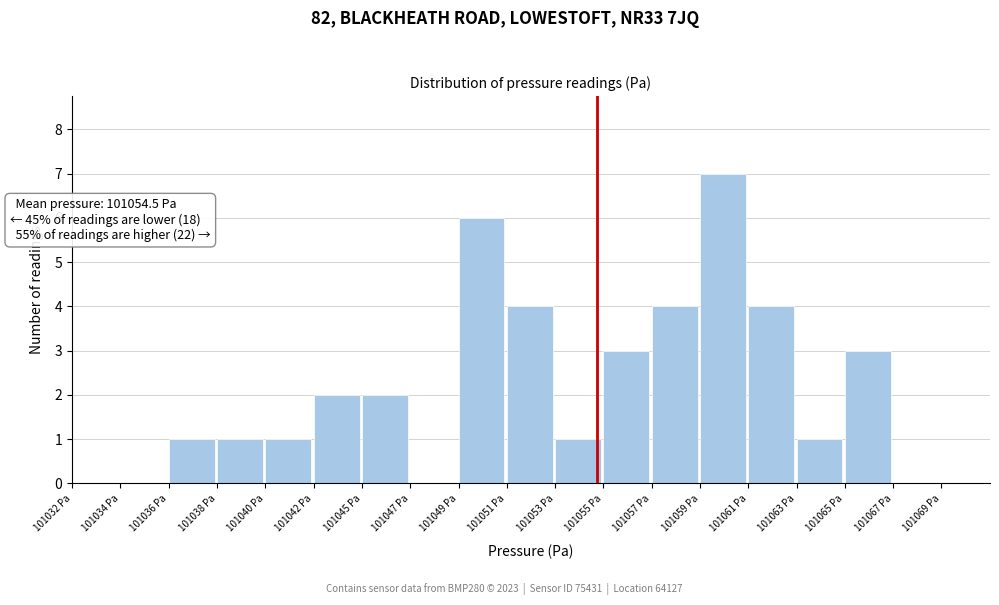

Reading left to right, what are all the values shown in this chart?

101032 Pa=0	101034 Pa=0	101036 Pa=1	101038 Pa=1	101040 Pa=1	101042 Pa=2	101045 Pa=2	101047 Pa=0	101049 Pa=6	101051 Pa=4	101053 Pa=1	101055 Pa=3	101057 Pa=4	101059 Pa=7	101061 Pa=4	101063 Pa=1	101065 Pa=3	101067 Pa=0	101069 Pa=0